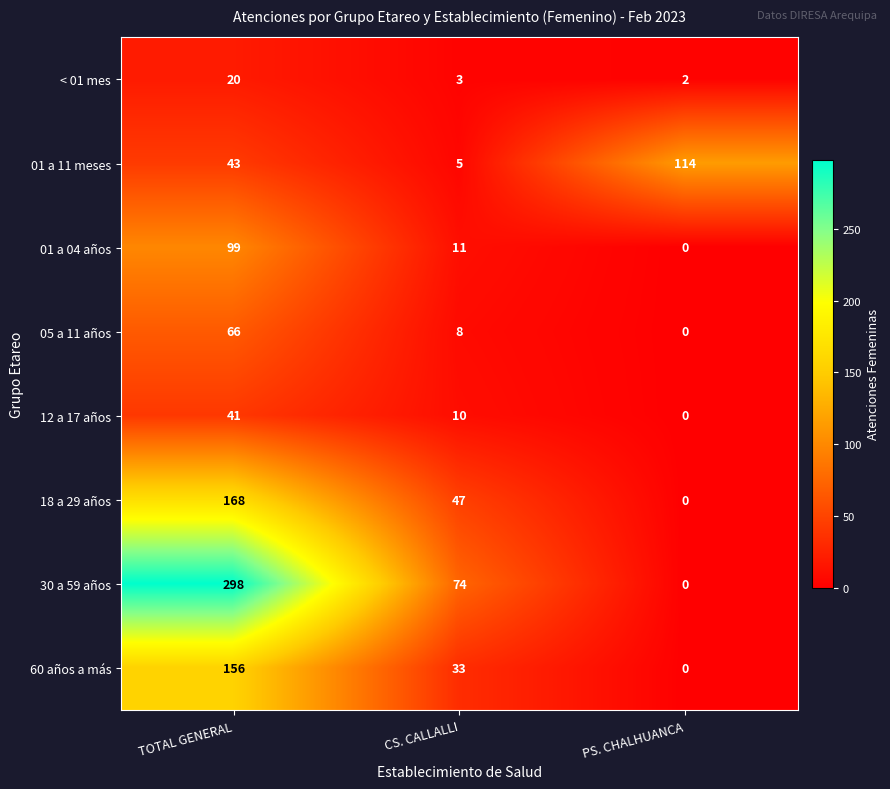

What is the difference between the maximum and second lowest values in the 01 a 04 años series?

88